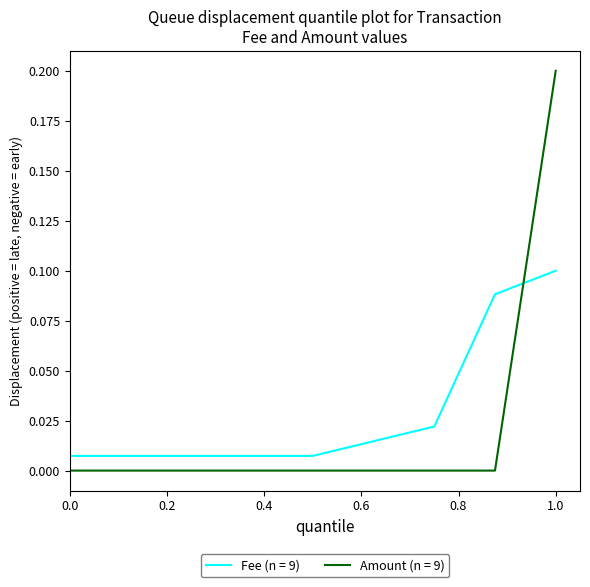

True or false: Amount (n = 9) and Fee (n = 9) cross at least once.

True